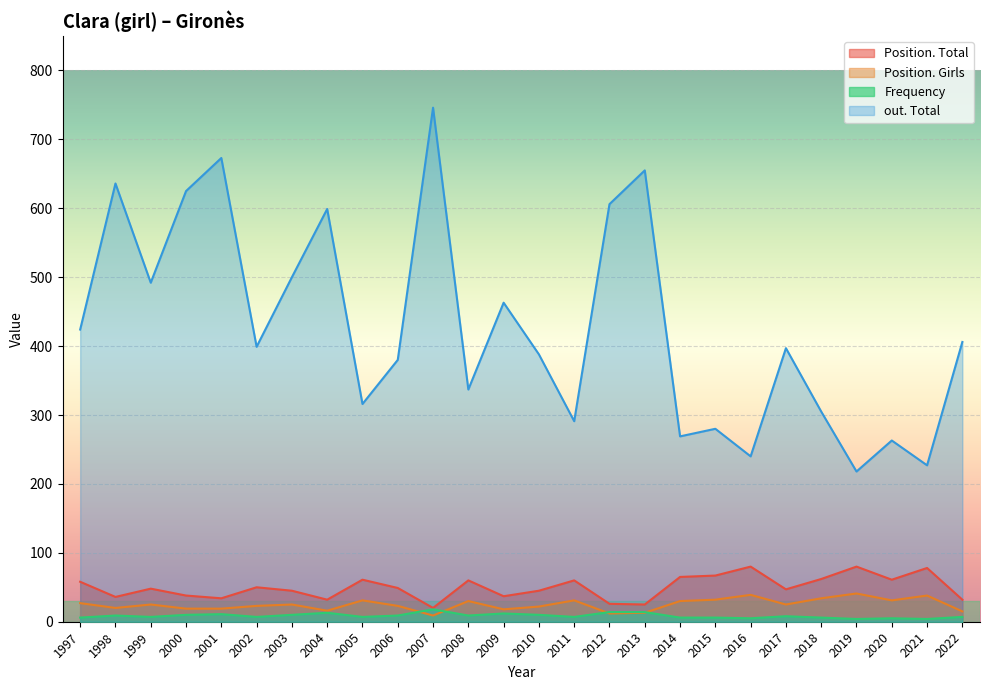

True or false: out. Total has a value of 305 at 2018.

True